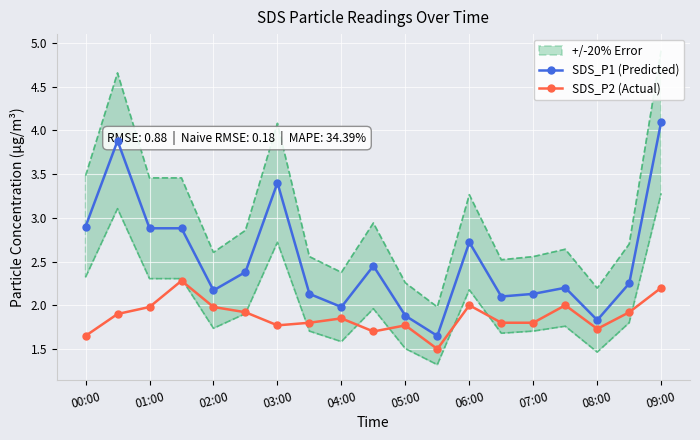

The SDS_P1 (Predicted) series shows 1.2 at 05:00. True or false?

False